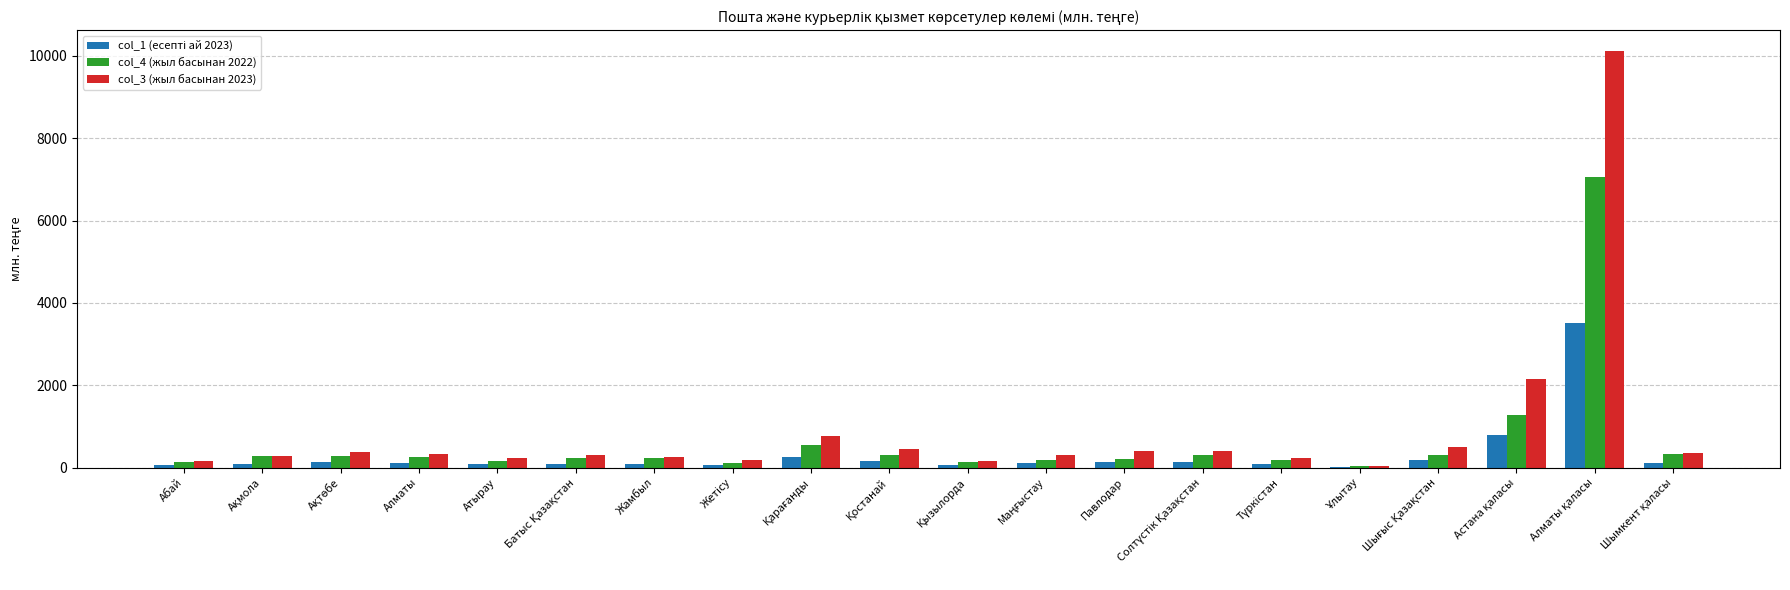

What is the highest value of the col_3 (жыл басынан 2023) series?

10115.0